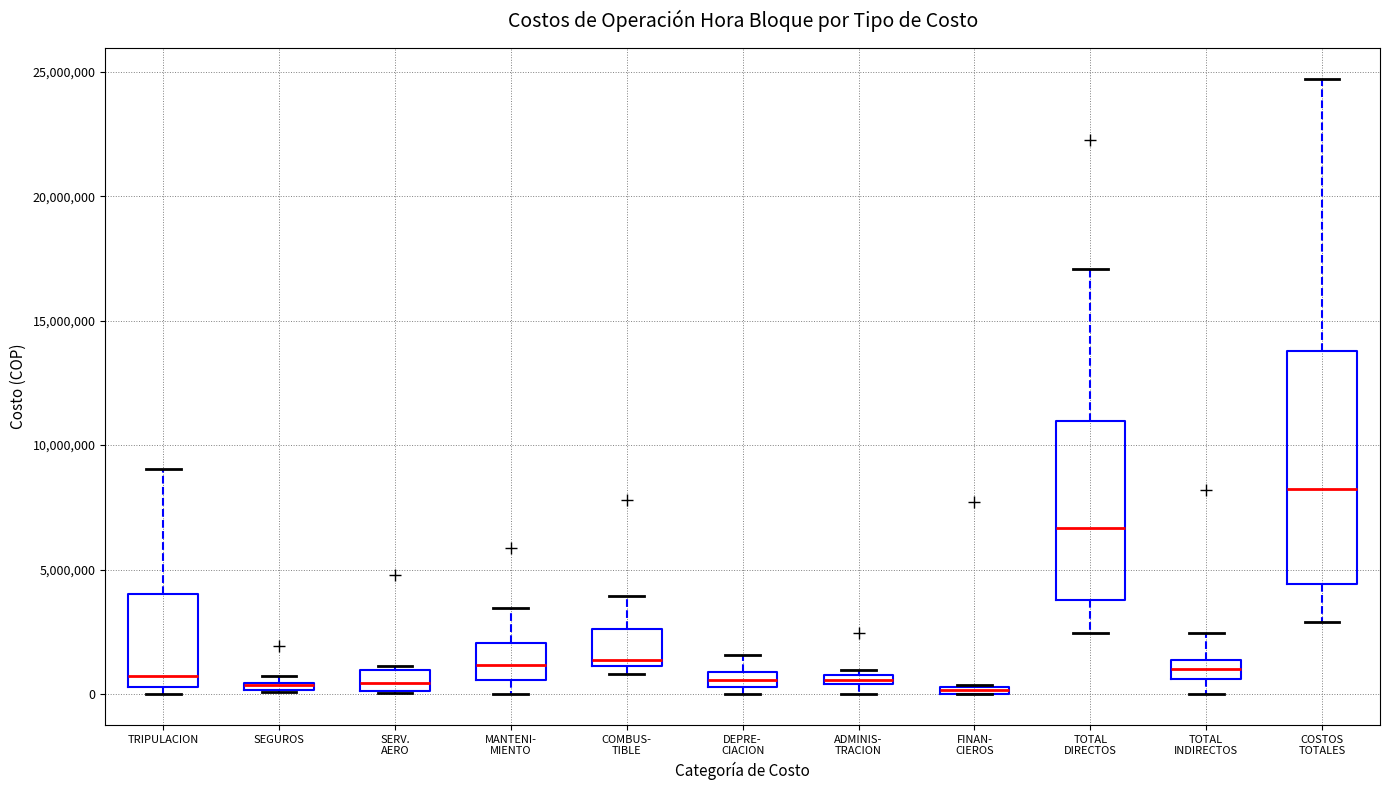

Where is the upper edge of the box for ADMINIS- TRACION on the y-axis? The values are not printed on the chart, so give them approximately, as read against the axis.

1000000